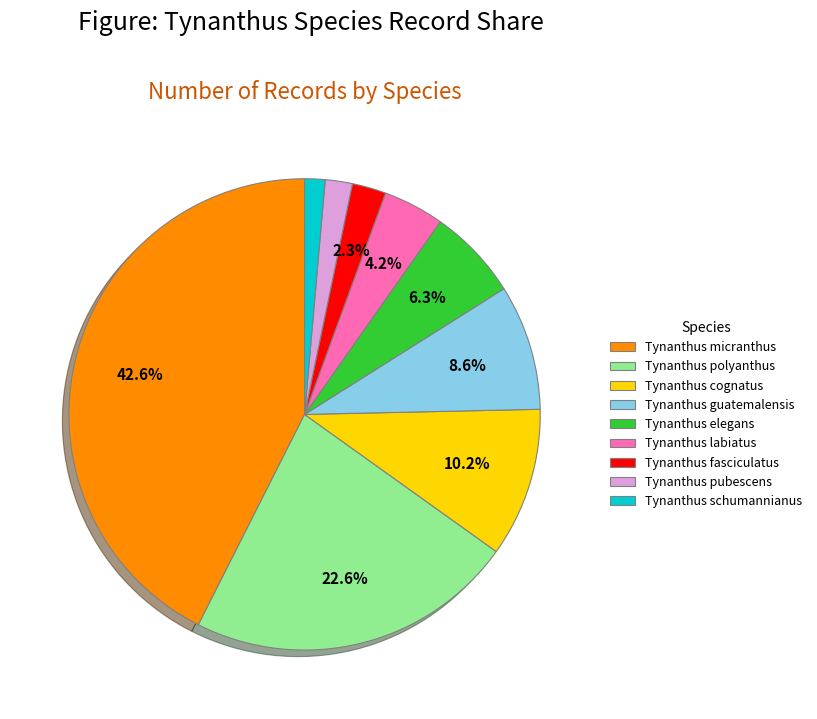

Does Tynanthus guatemalensis account for over 50% of the chart?

No